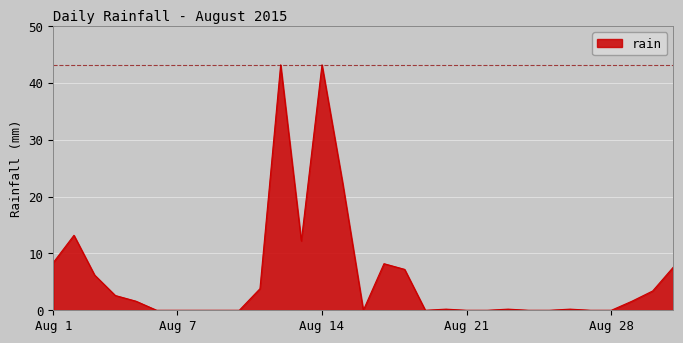

What is the difference between the maximum and minimum values?

43.2